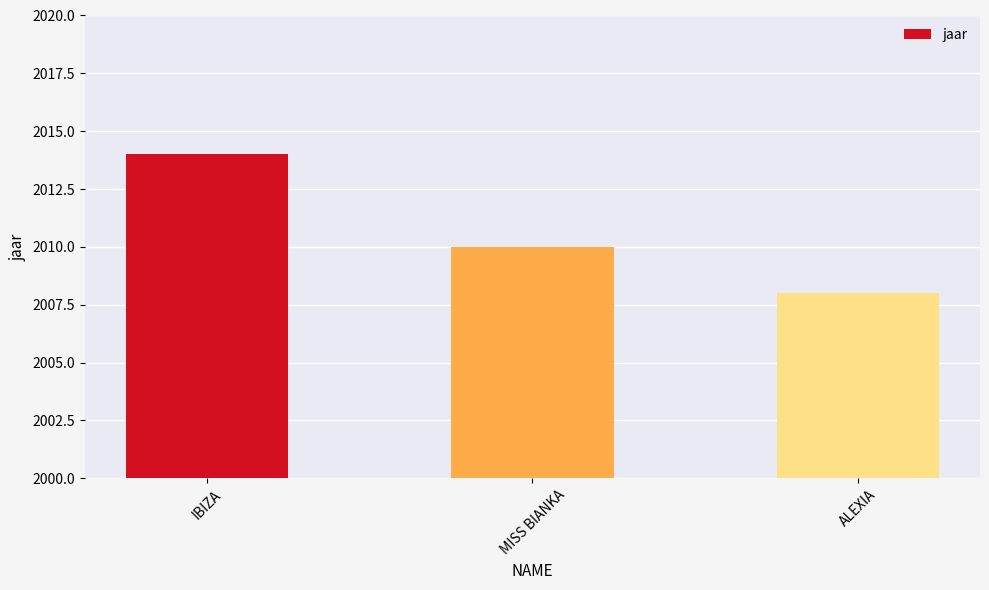

What is the average value?

2011